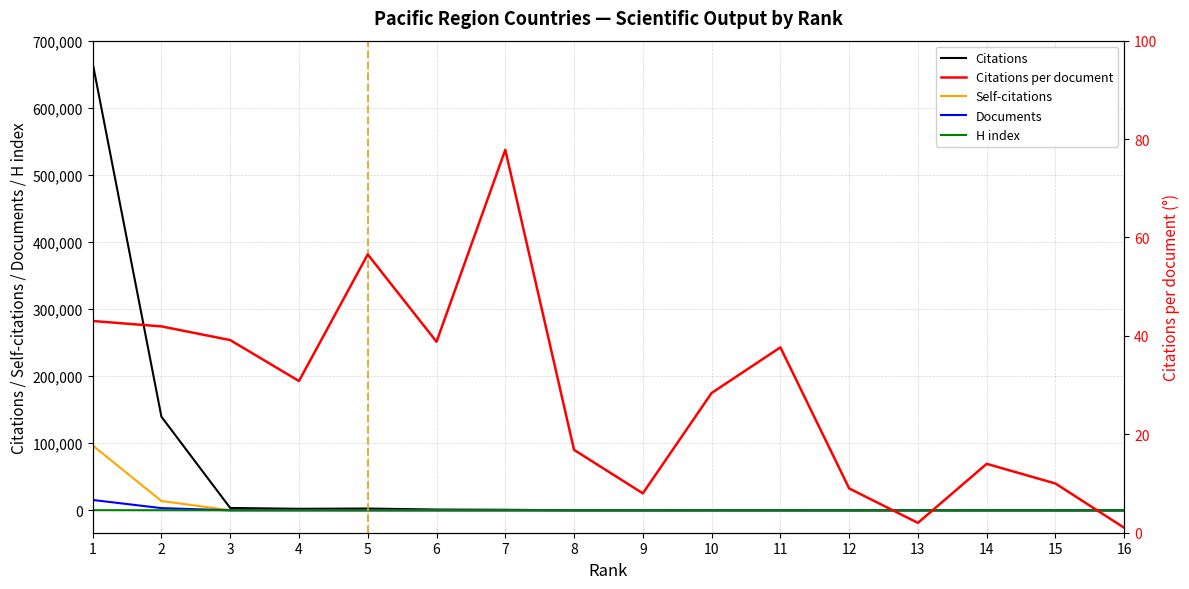

The value of H index at 10 is 4.0. True or false?

True